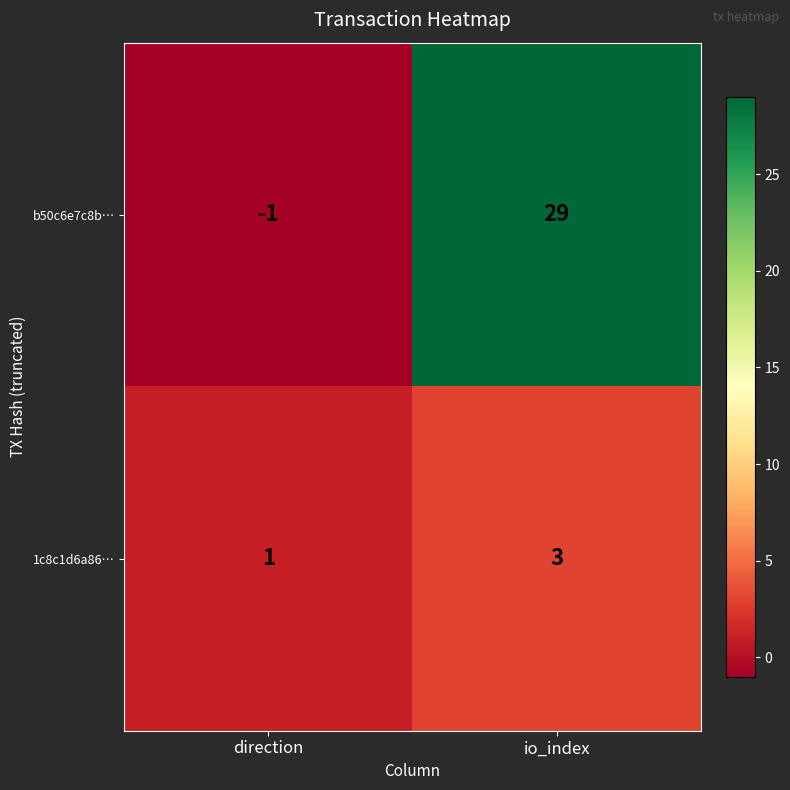

The b50c6e7c8b… series shows 29 at io_index. True or false?

True